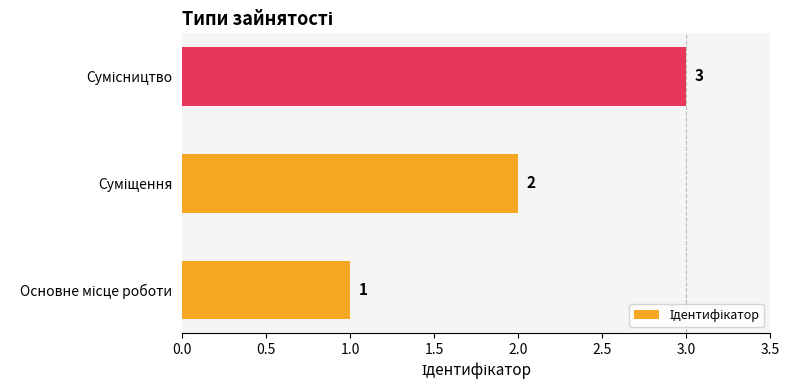

What is the sum of all values?

6